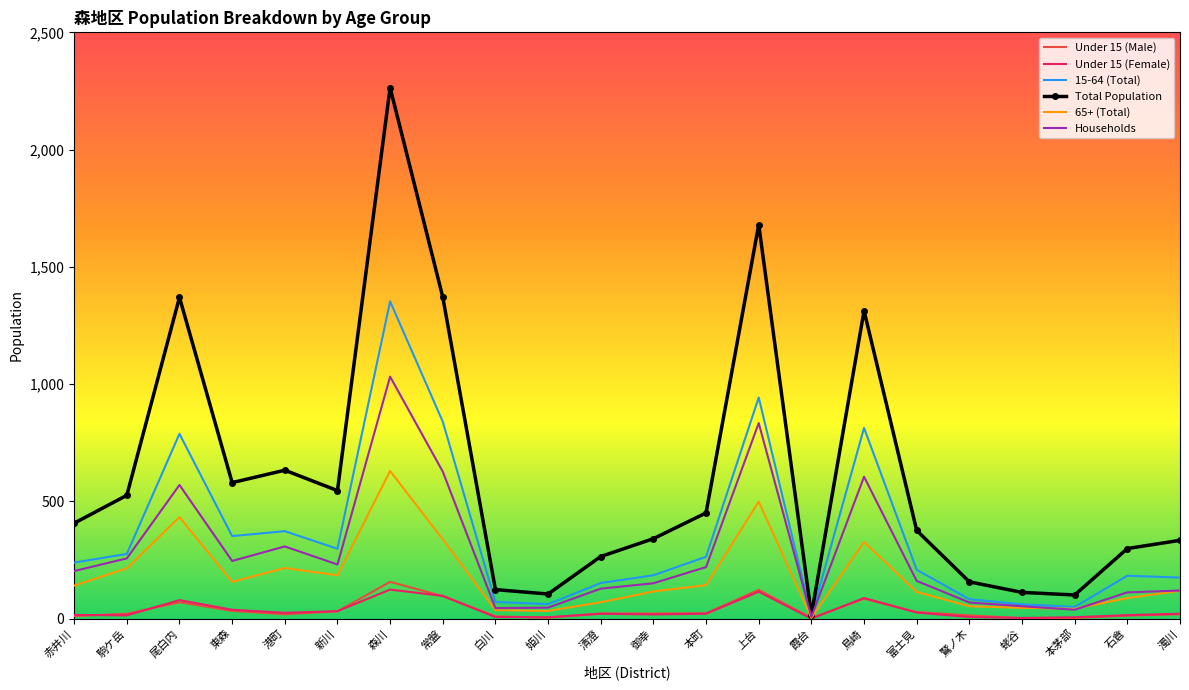

Is the value of 15-64 (Total) at 森川 greater than the value of 65+ (Total) at 鷲ノ木?

Yes